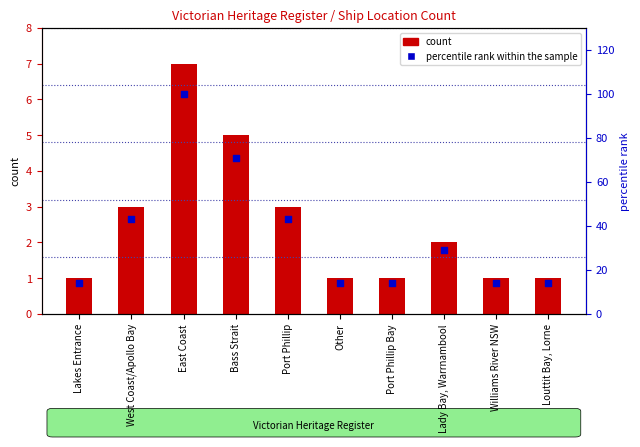

Which series reaches the maximum Y coordinate?

percentile rank within the sample